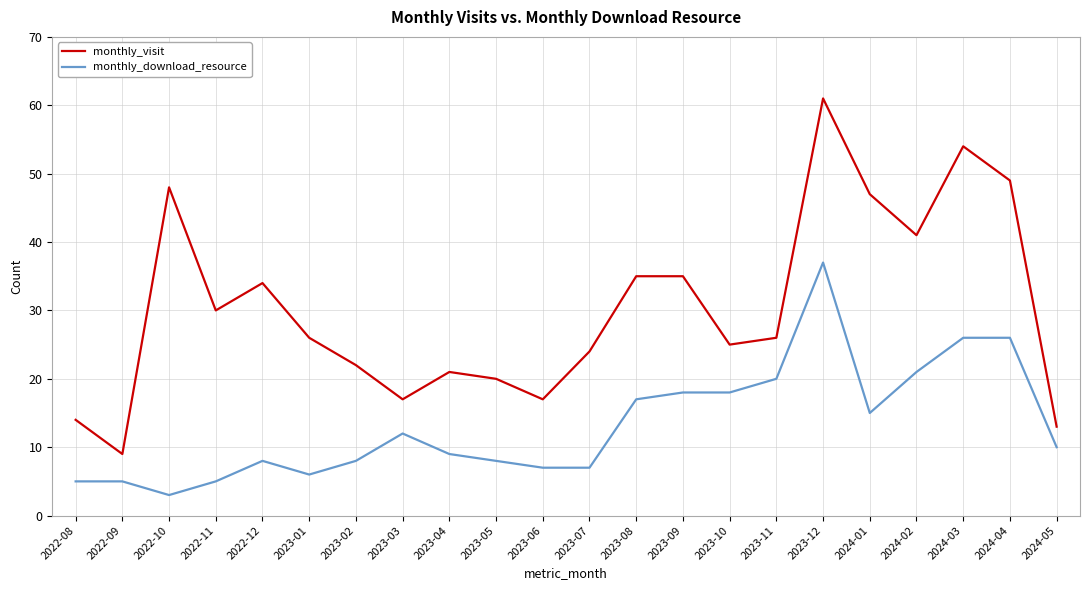

At which category does the chart reach its peak across all series?

2023-12